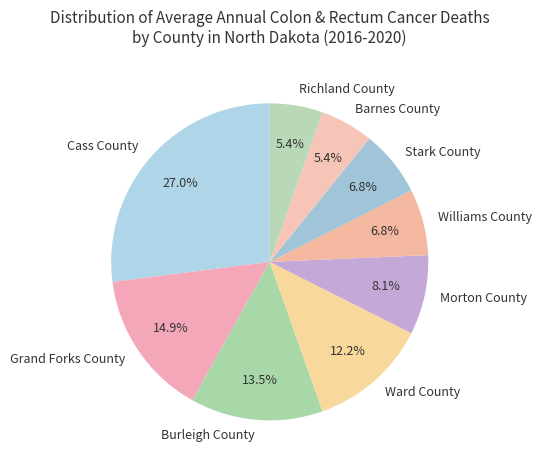

What is the largest slice in the pie chart?

Cass County